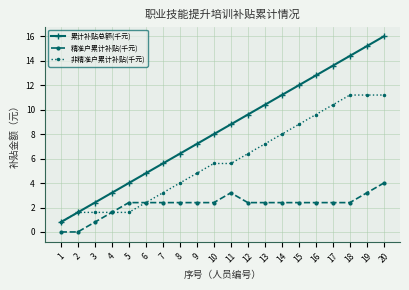

At which category is the sum across all series the highest?

20